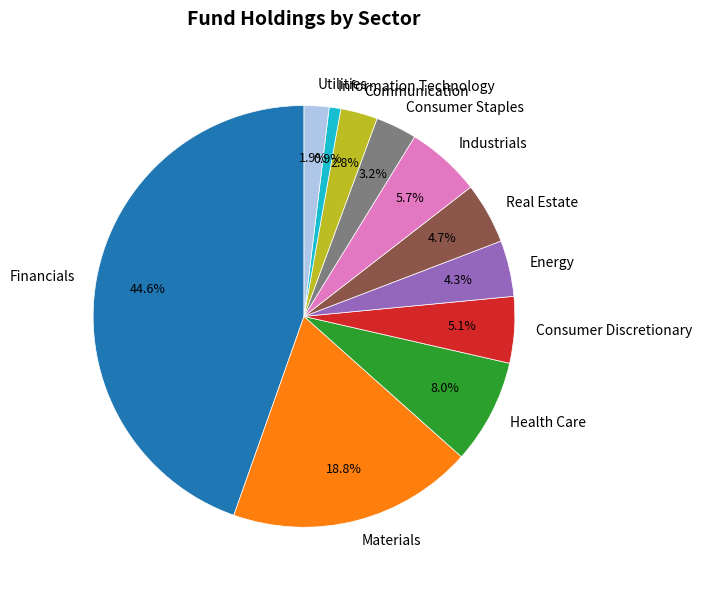

To the nearest percent, what is the average slice percentage?

9%